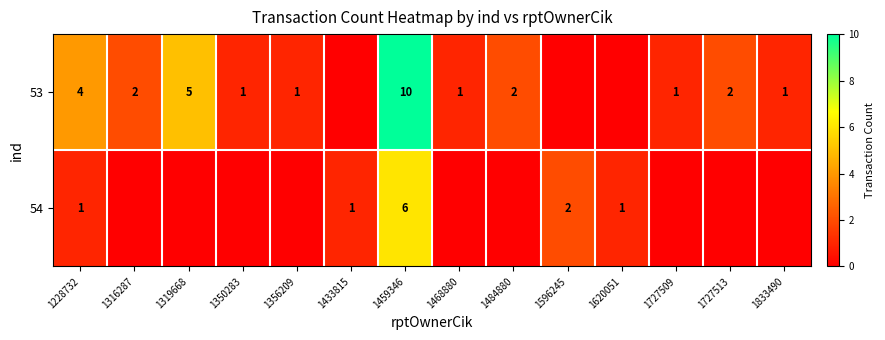

Rank the series at 1459346 from lowest to highest value.

54, 53